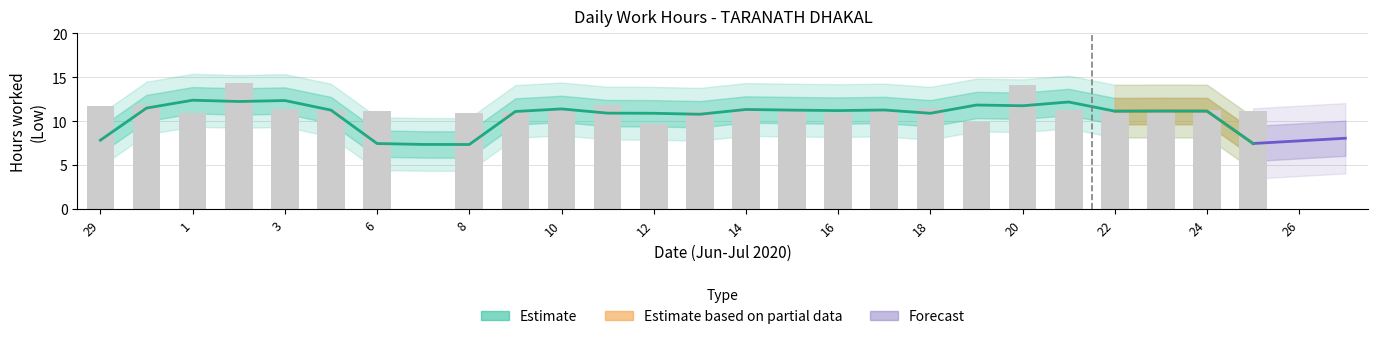

What is the change in value from 16 to 21?

+0.2